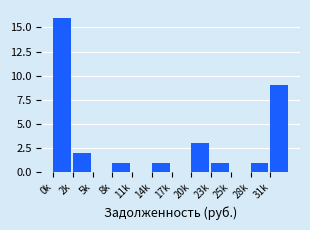

Reading left to right, what are all the values shown in this chart?

0k=16	2k=2	5k=0	8k=1	11k=0	14k=1	17k=0	20k=3	23k=1	25k=0	28k=1	31k=9